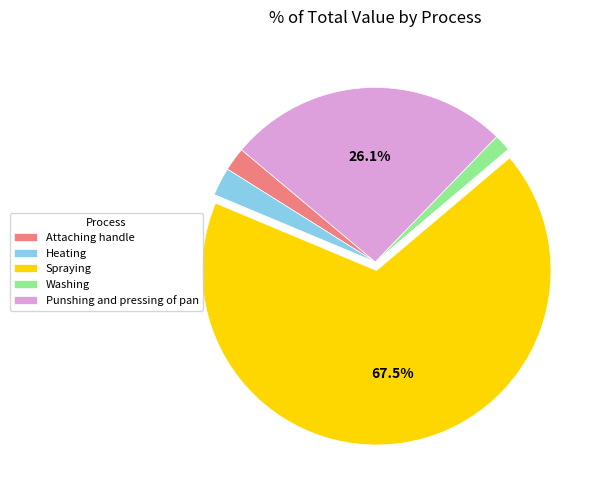

To the nearest percent, what is the difference between the largest and smallest slice percentages?

66%